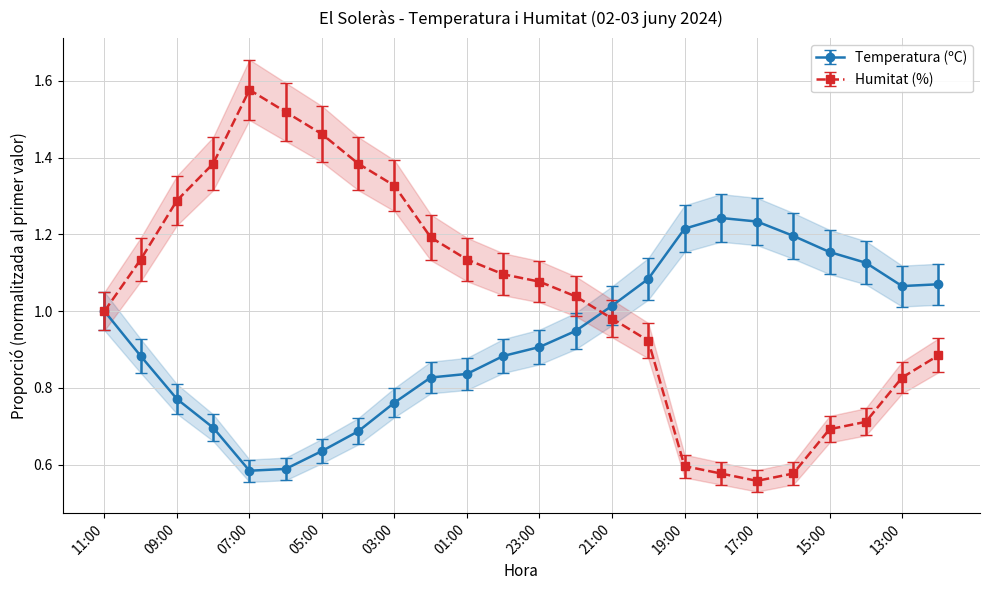

Read the Temperatura (ºC) value at 13:00.

1.1